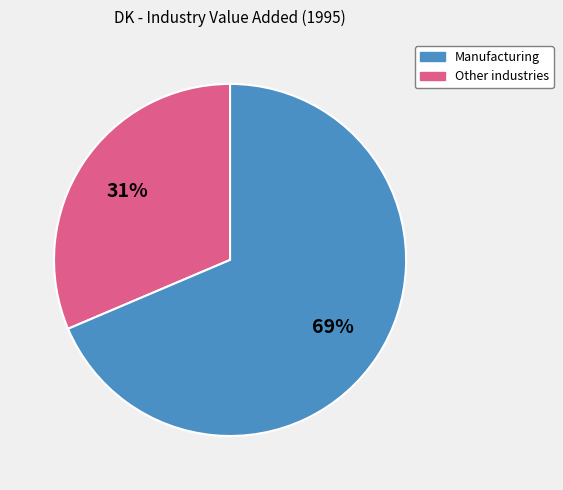

Is there a majority slice in this chart?

Yes